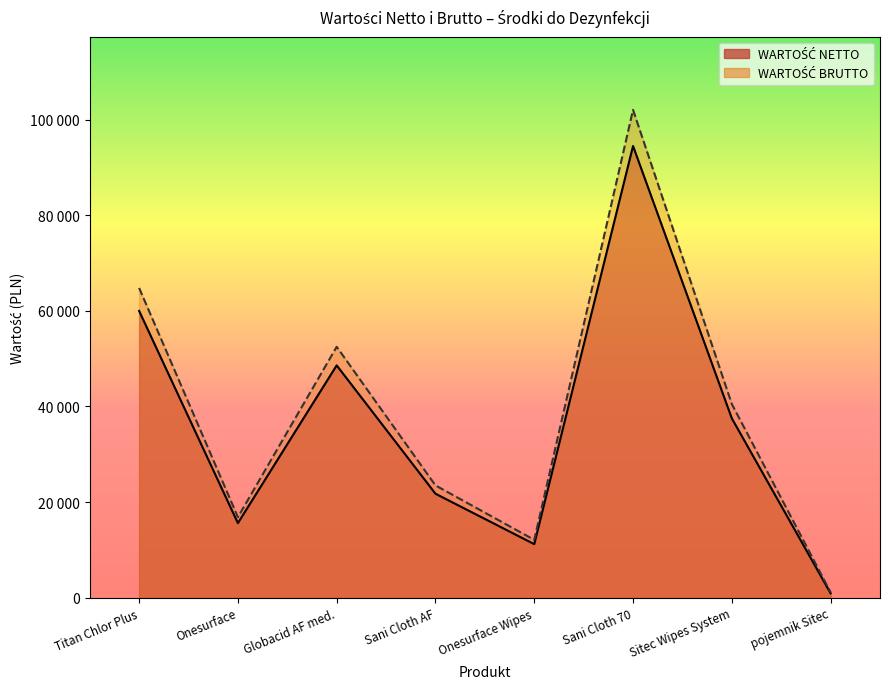

What is the label of the 6th point from the left?

Sani Cloth 70